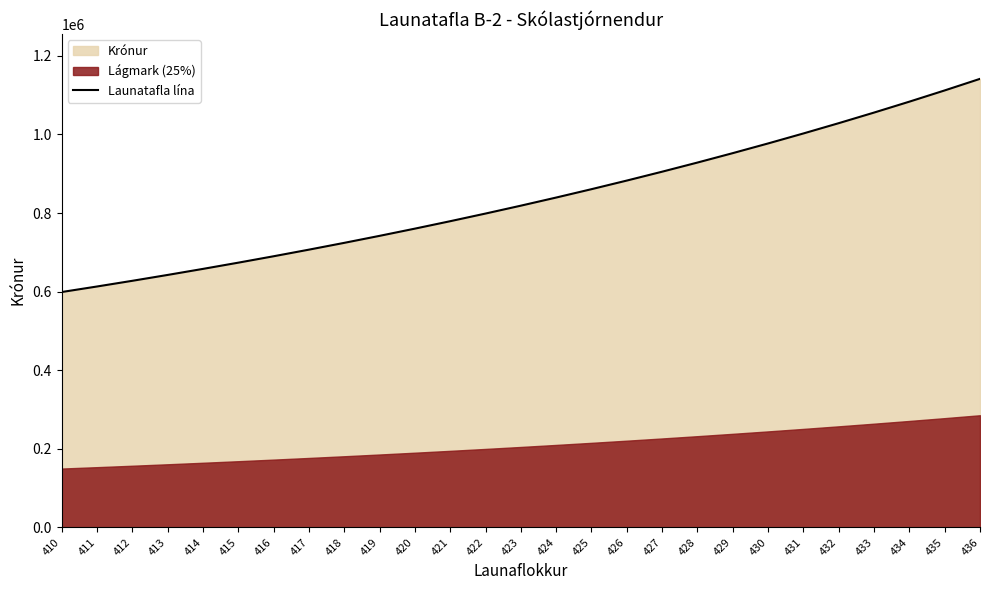

Rank the categories by value from highest to lowest.

436, 435, 434, 433, 432, 431, 430, 429, 428, 427, 426, 425, 424, 423, 422, 421, 420, 419, 418, 417, 416, 415, 414, 413, 412, 411, 410